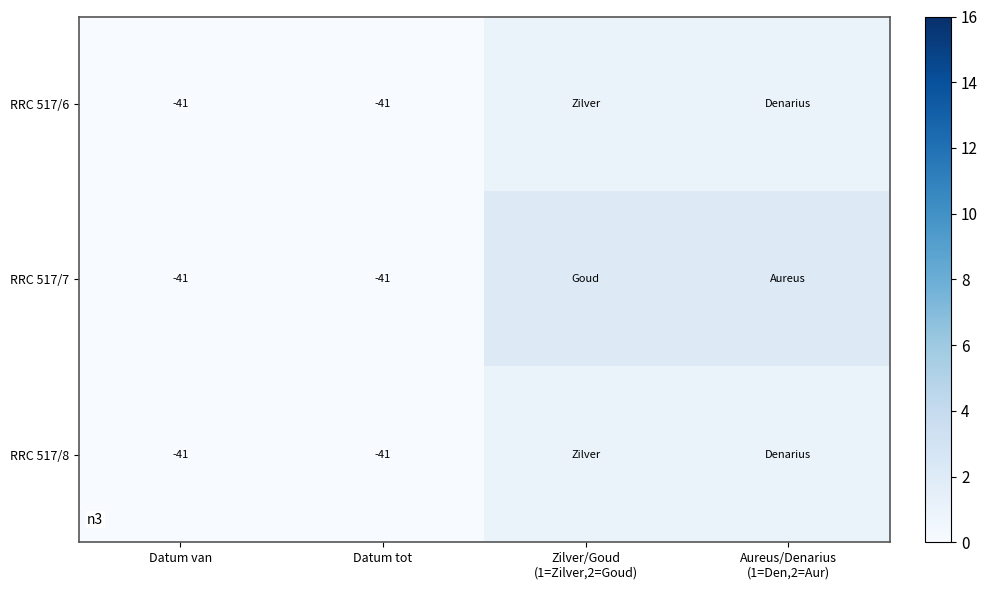

Which category has the highest value across all series?

Zilver/Goud
(1=Zilver,2=Goud)